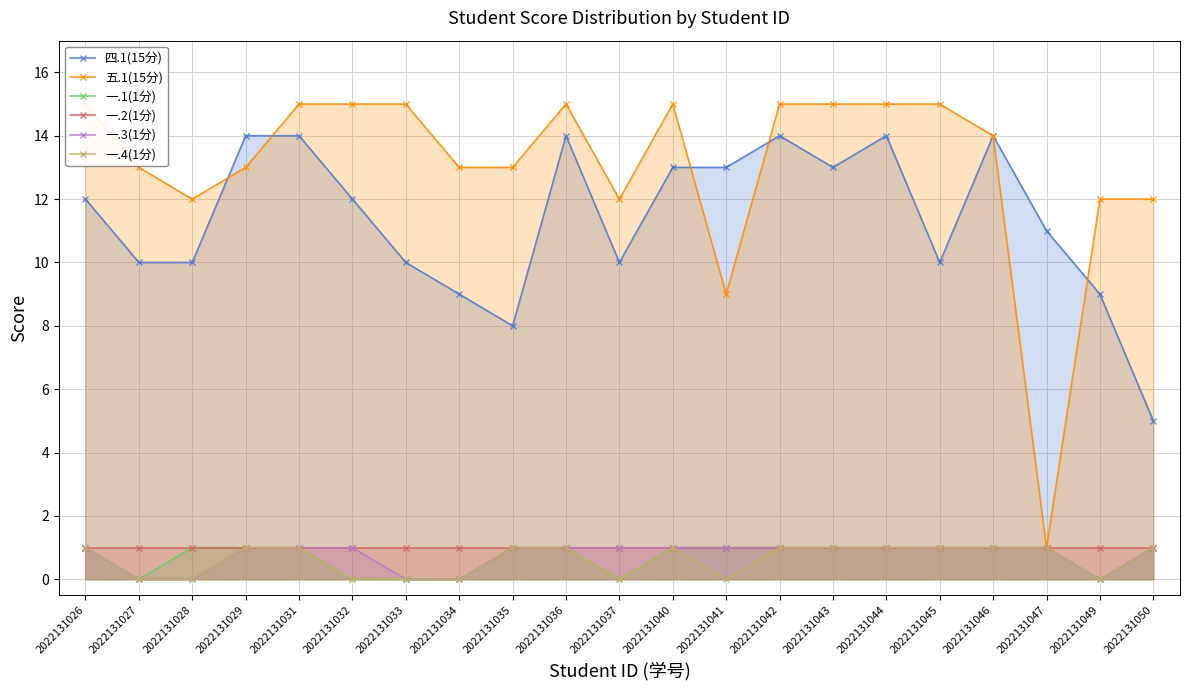

How many interior local valleys does the 五.1(15分) series have?

4